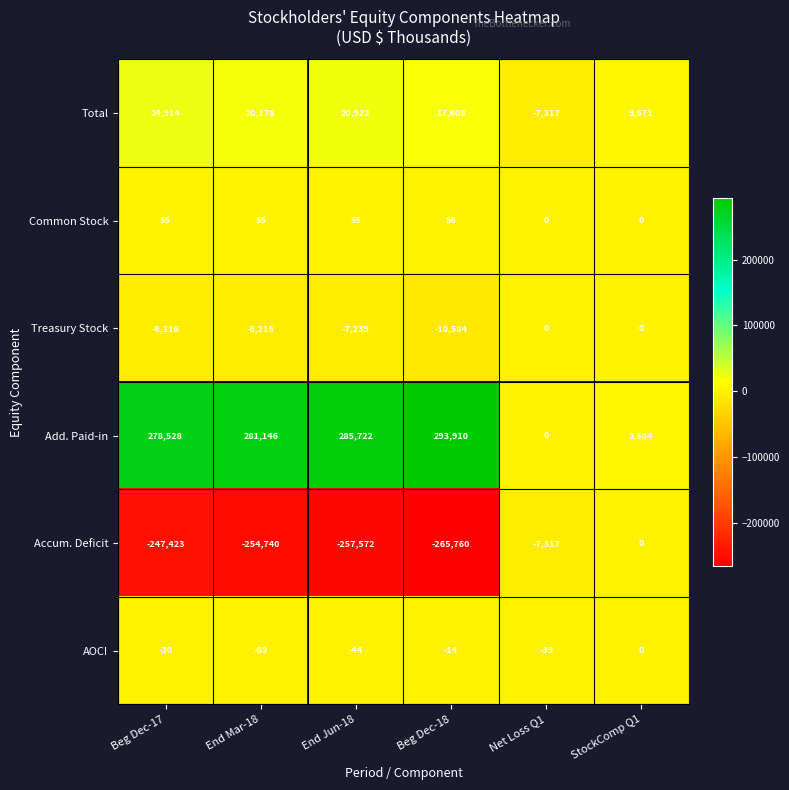

What is the difference between the highest and lowest values at StockComp Q1?

3671